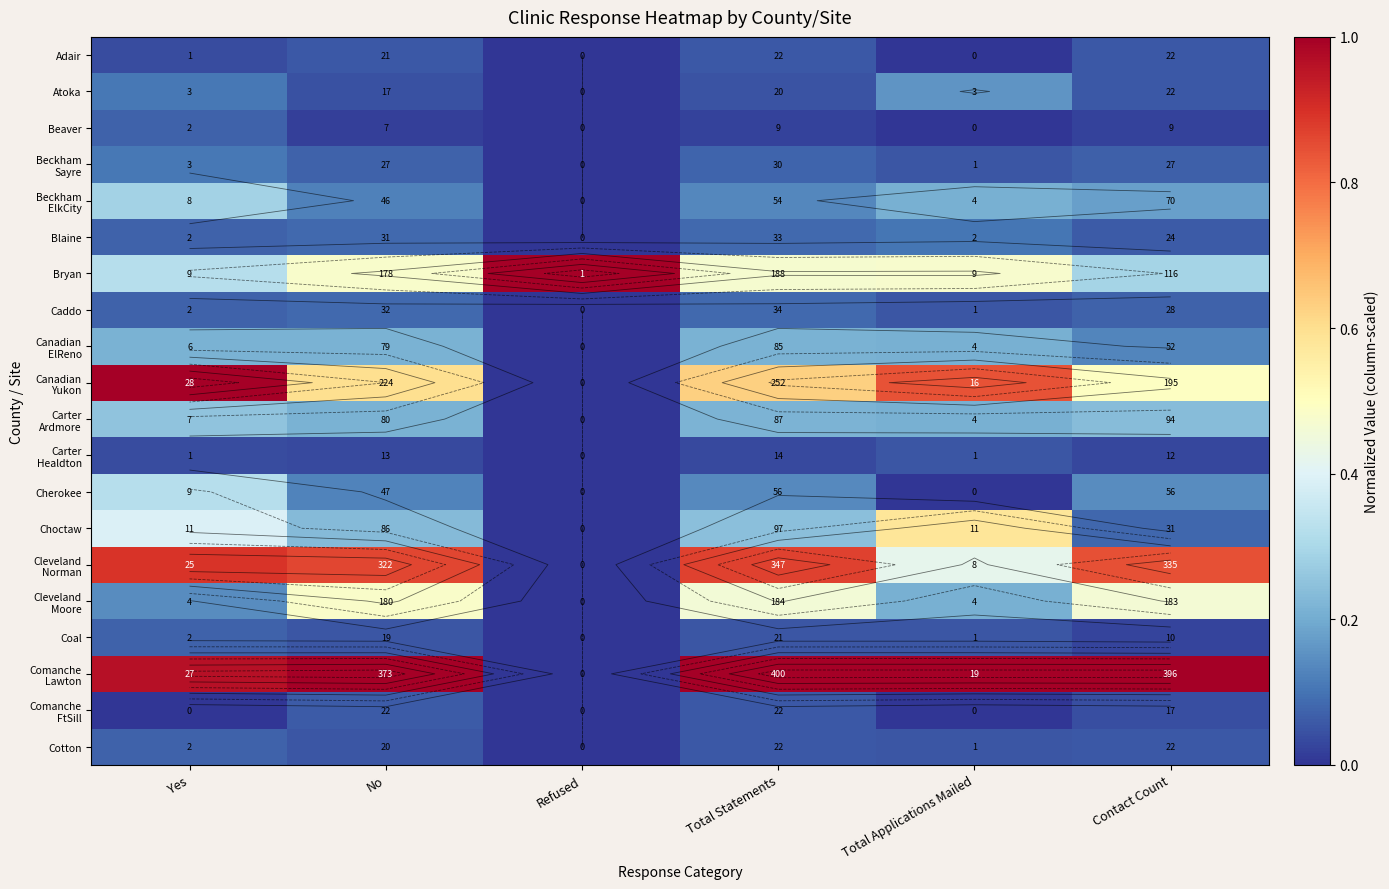

Which series has the largest total across all categories?

Comanche Lawton